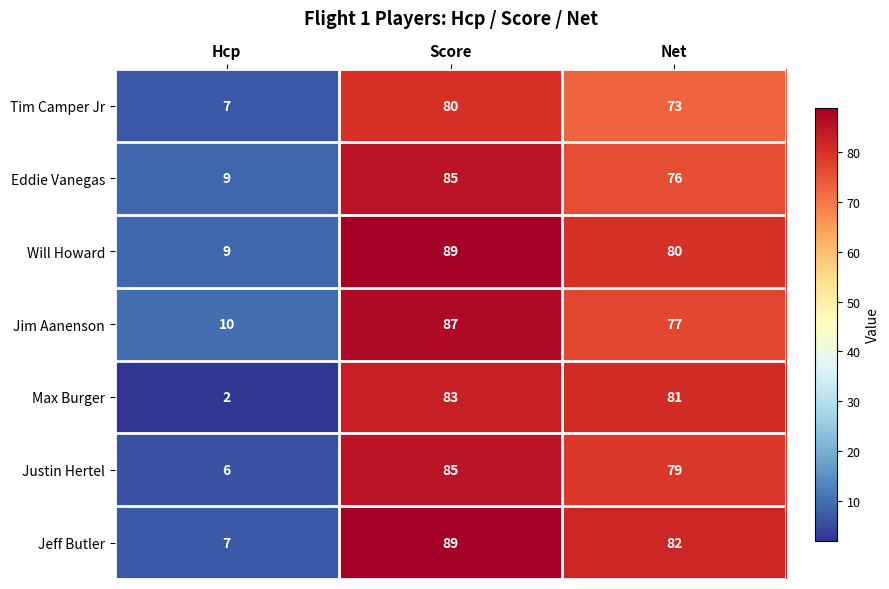

What is the difference between the maximum and minimum values in the Tim Camper Jr series?

73